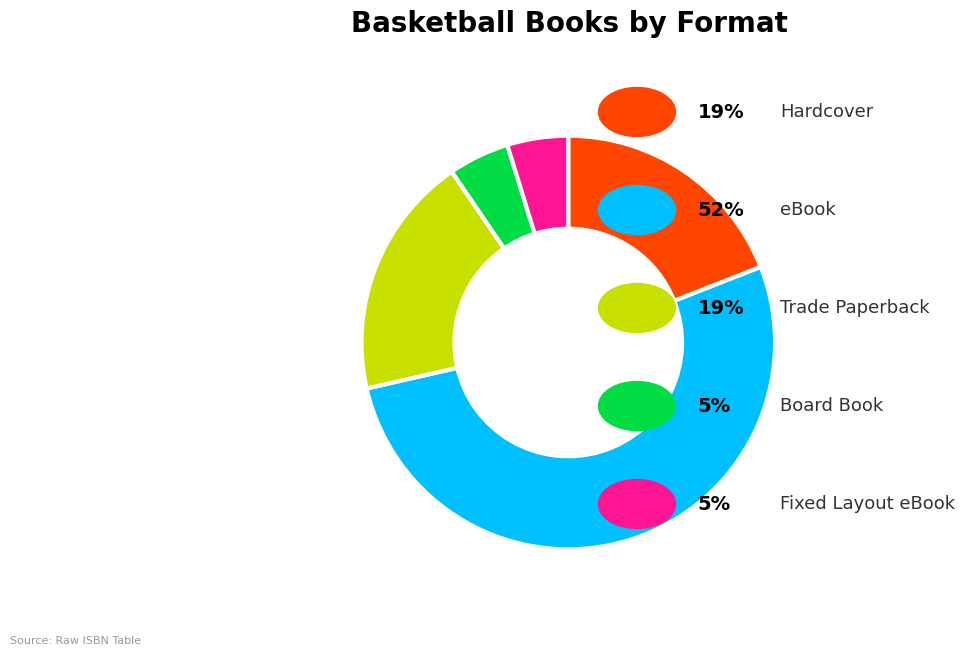

How many slices are in this pie chart?

5